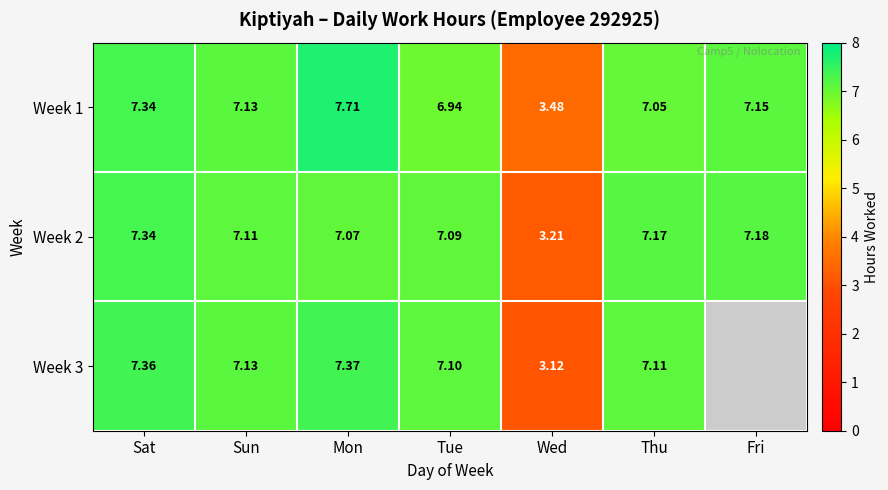

At Wed, list the series in order from largest to smallest.

Week 1, Week 2, Week 3